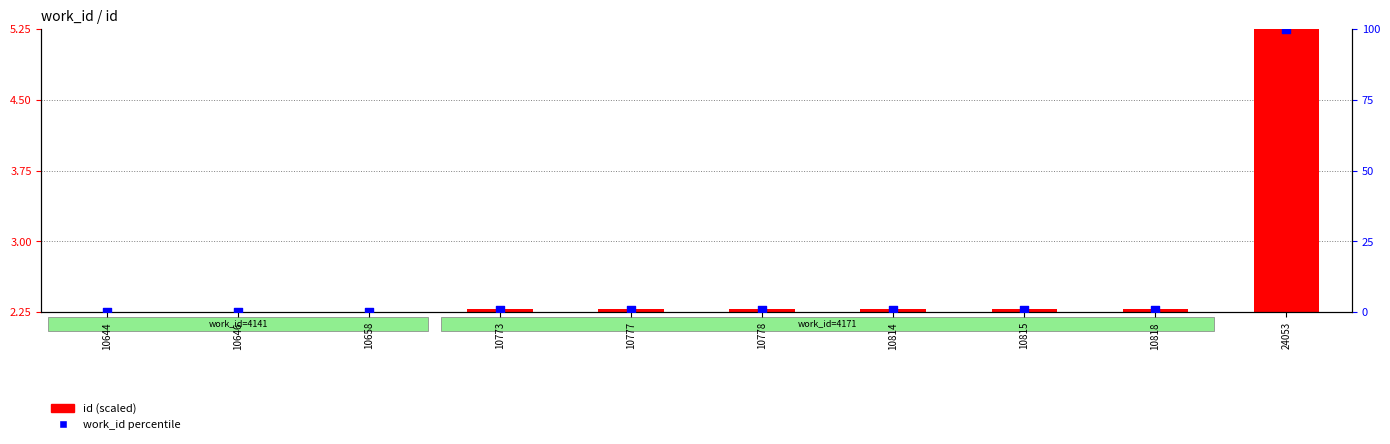

Which series has the largest Y range (max minus min)?

work_id percentile